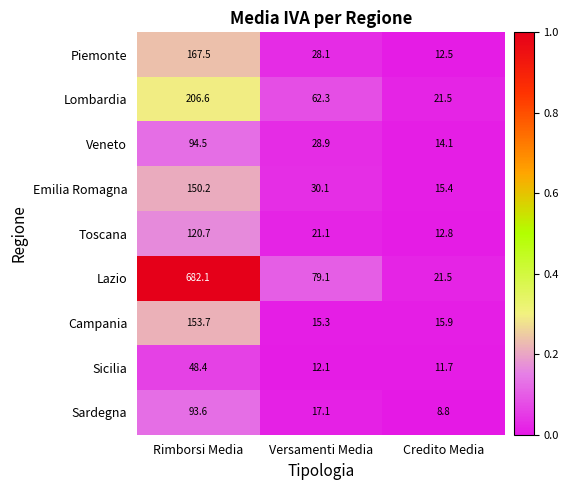

How many series are shown in this chart?

9